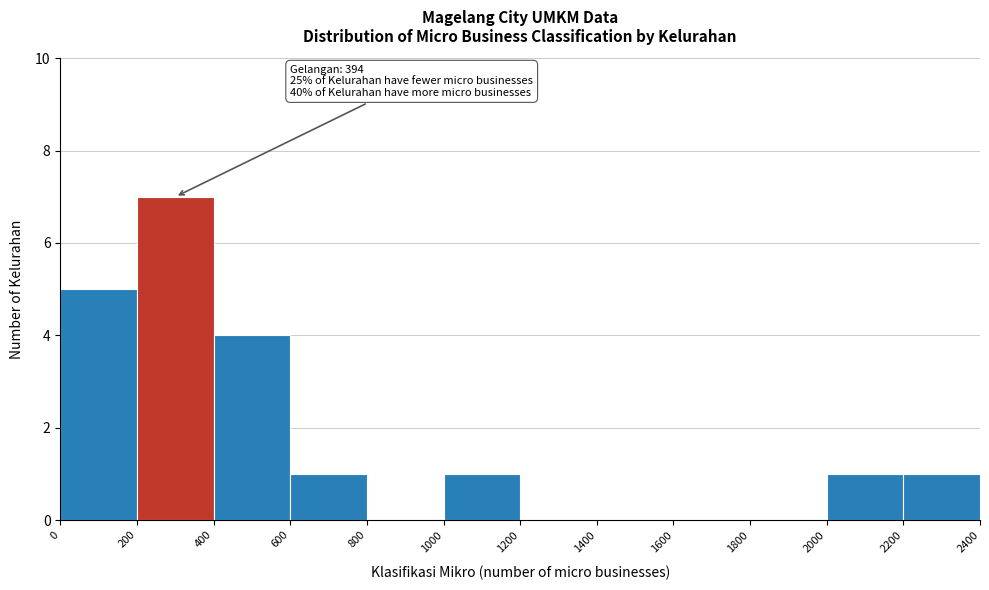

Over which range of the x-axis is the bar tallest?

200 to 400